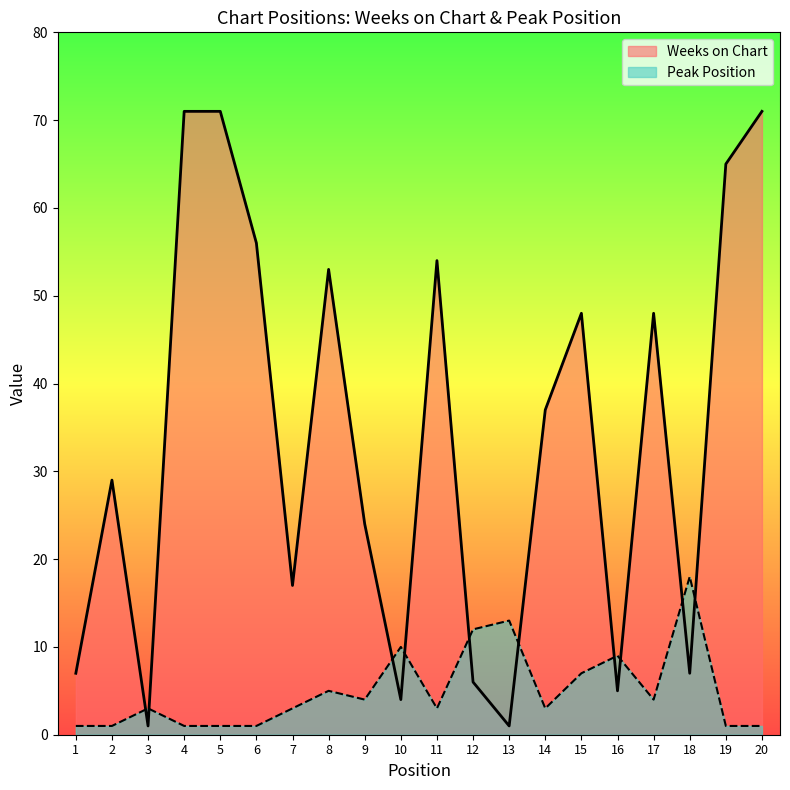

Reading left to right, list all the values displayed in this chart.

Weeks on Chart: 7	29	1	71	71	56	17	53	24	4	54	6	1	37	48	5	48	7	65	71
Peak Position: 1	1	3	1	1	1	3	5	4	10	3	12	13	3	7	9	4	18	1	1